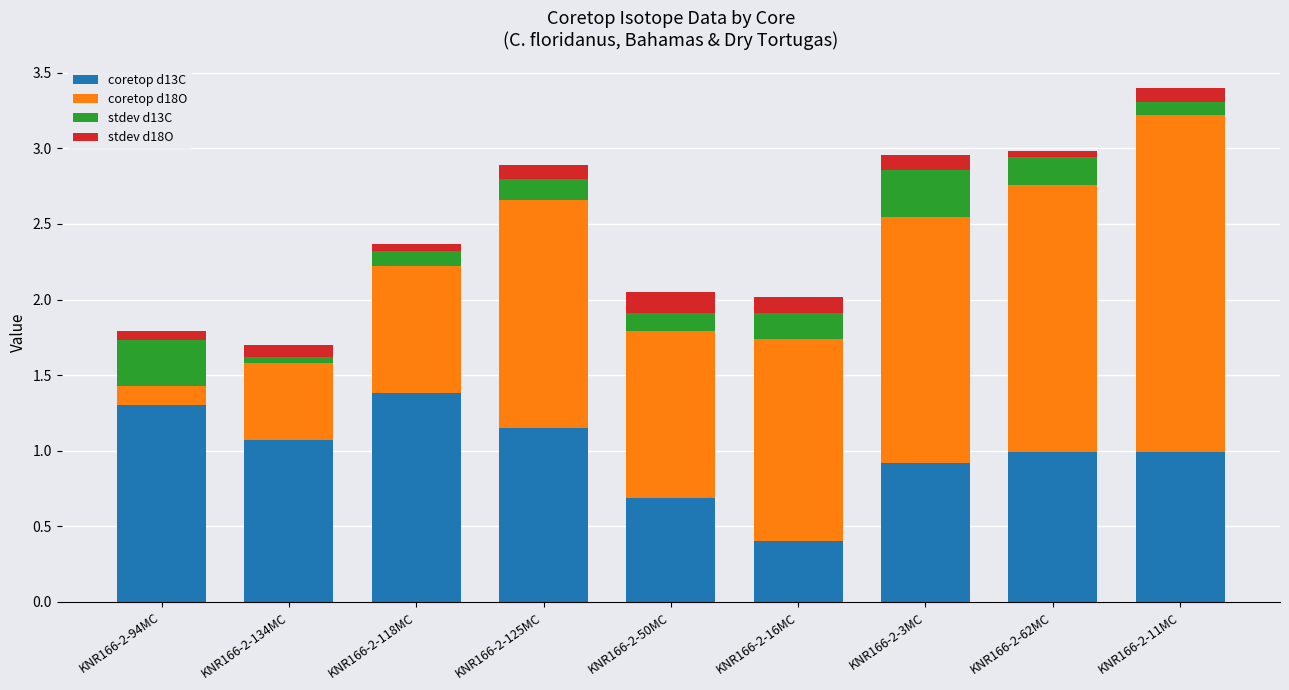

True or false: coretop d13C has a value of 1.1 at KNR166-2-125MC.

True